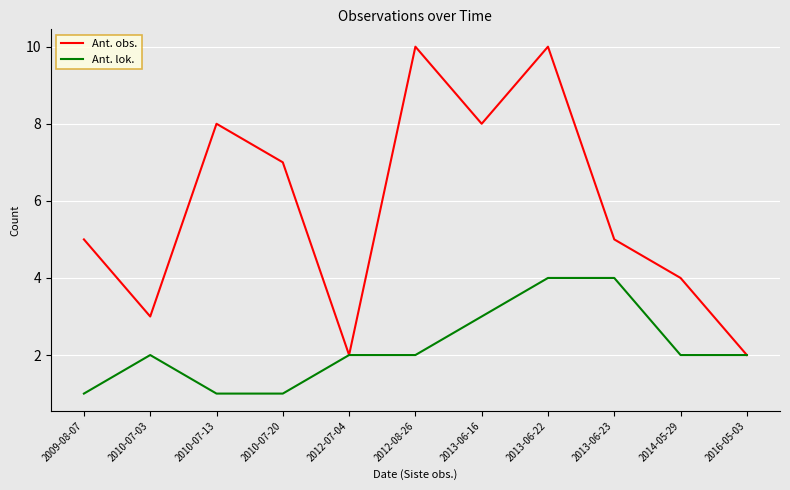

Rank the series at 2010-07-03 from lowest to highest value.

Ant. lok., Ant. obs.